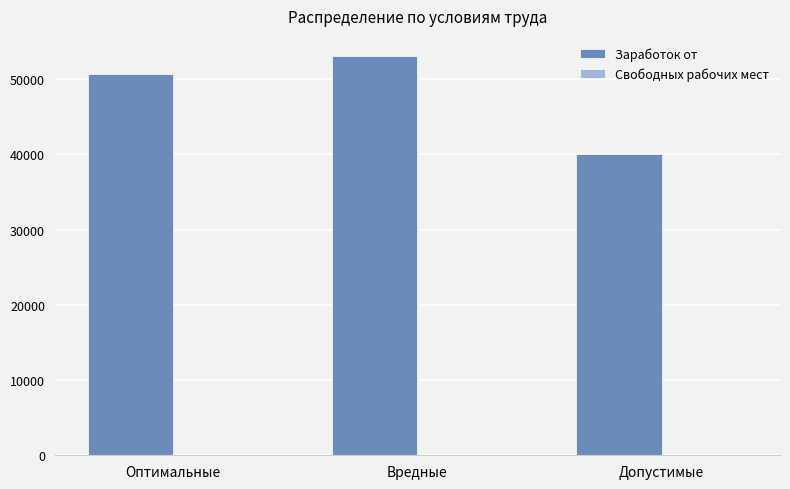

How many series are shown in this chart?

2